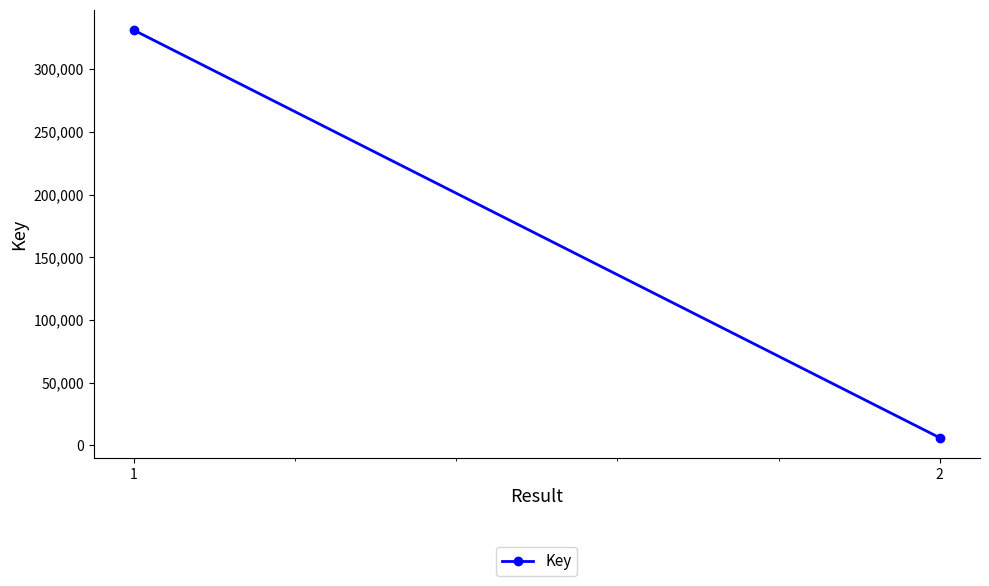

Rank the categories by value from highest to lowest.

1, 2